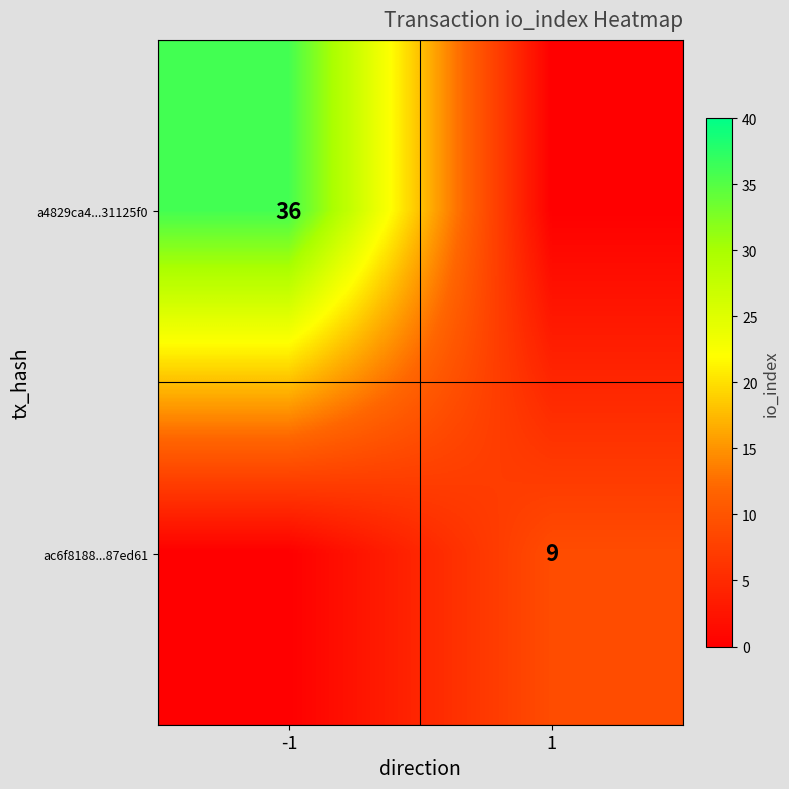

True or false: ac6f8188...87ed61 has a value of 5 at 1.

False